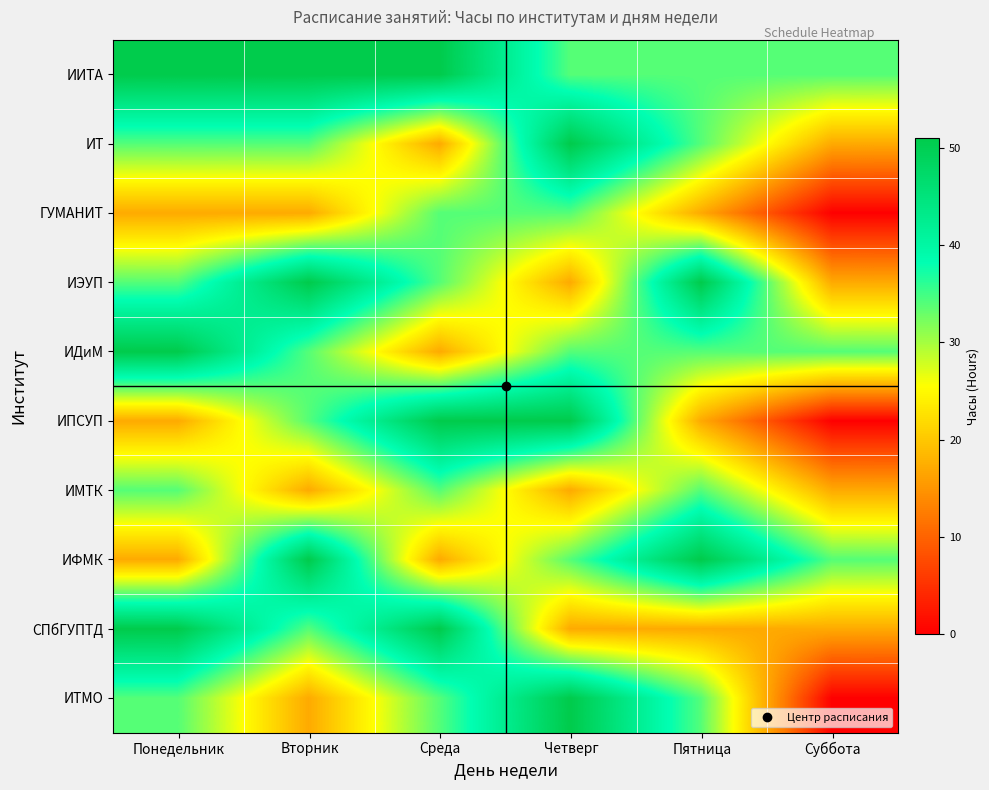

At how many categories does at least one series exceed 23?

6